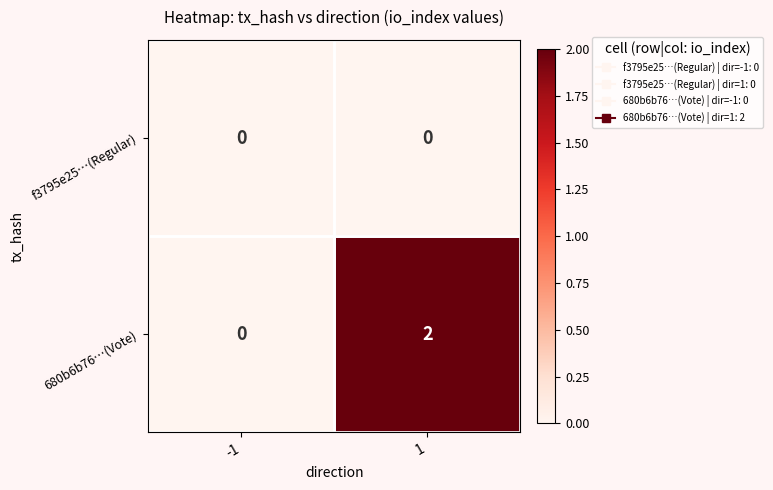

How many data points does each series have?

2